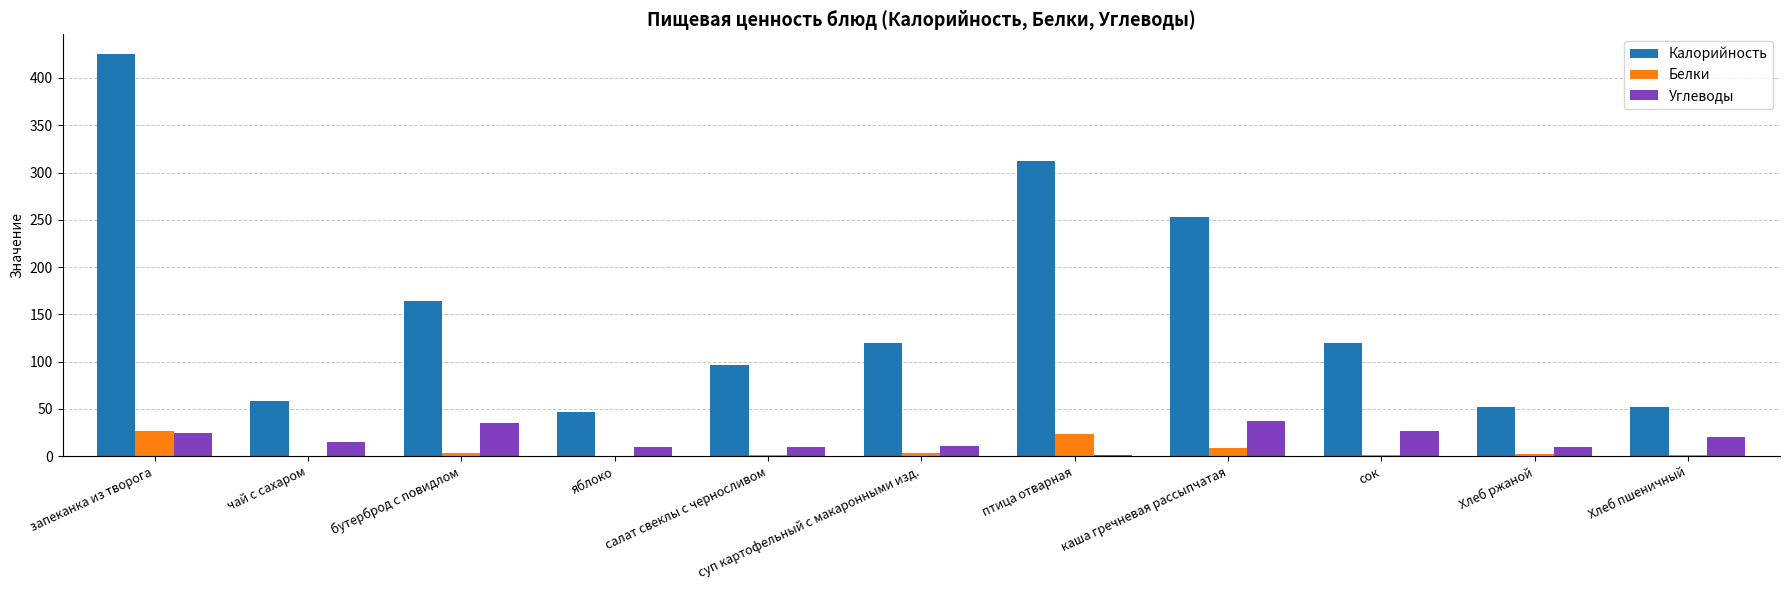

What is the highest value of the Белки series?

26.6